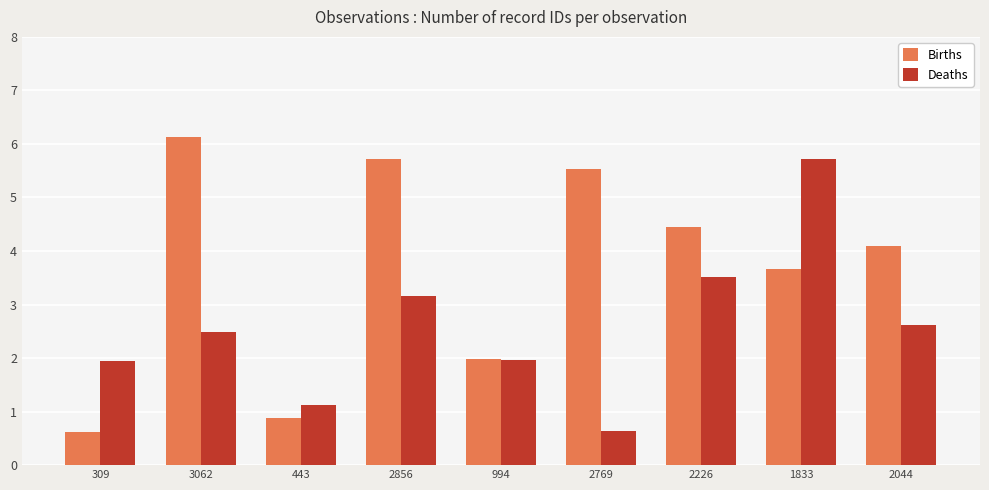

Rank the series by their average value, from highest to lowest.

Births, Deaths